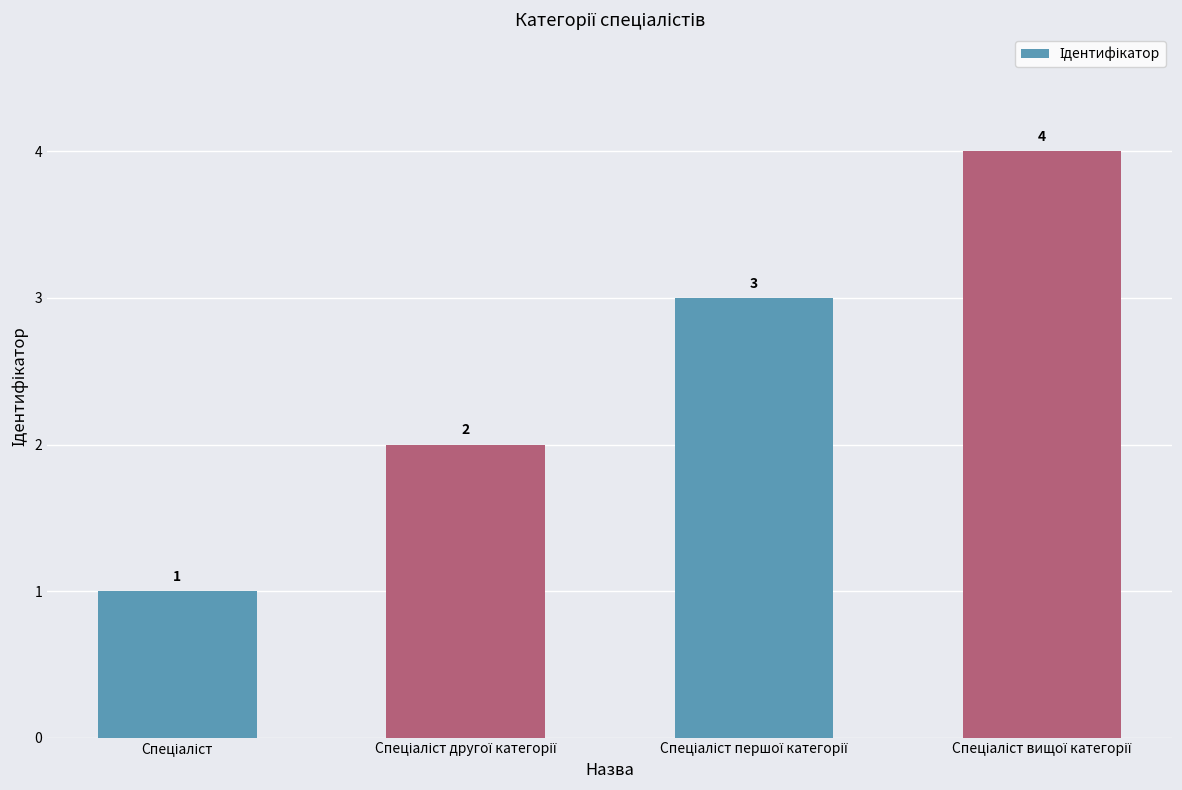

How many series are shown in this chart?

1